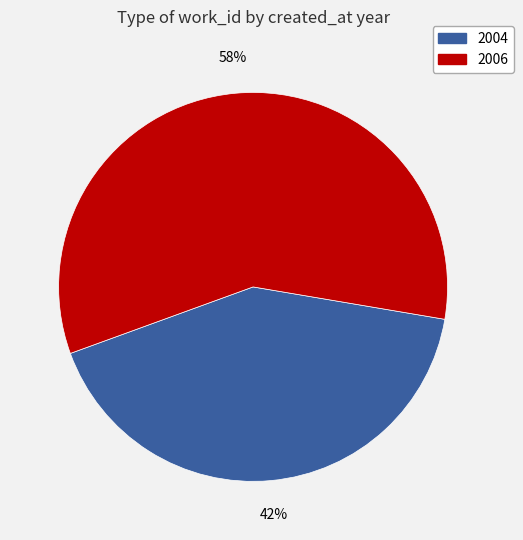

To the nearest percent, what portion does 2004 represent?

42%